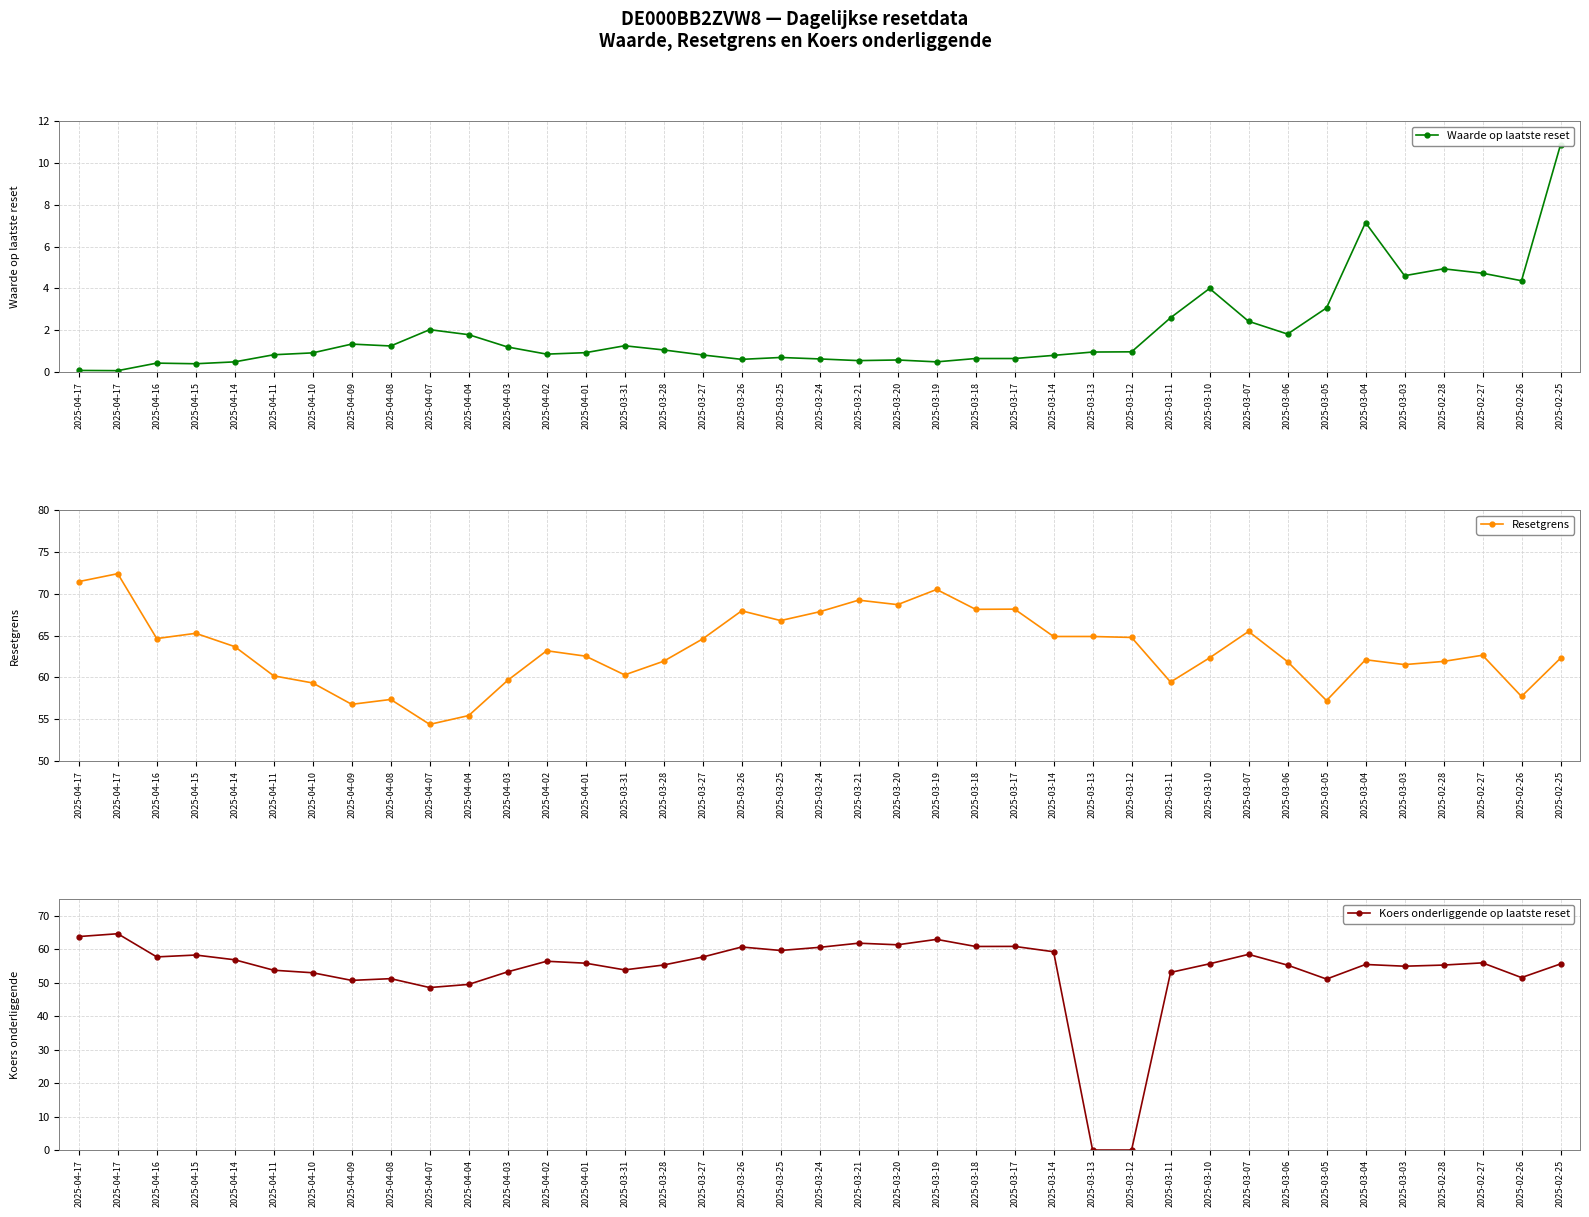

What is the value of the Resetgrens point at the 7th from the left?

59.3